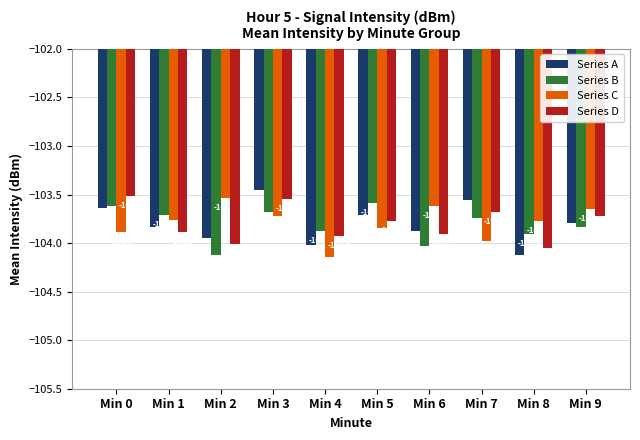

At which category is the sum across all series the highest?

Min 3